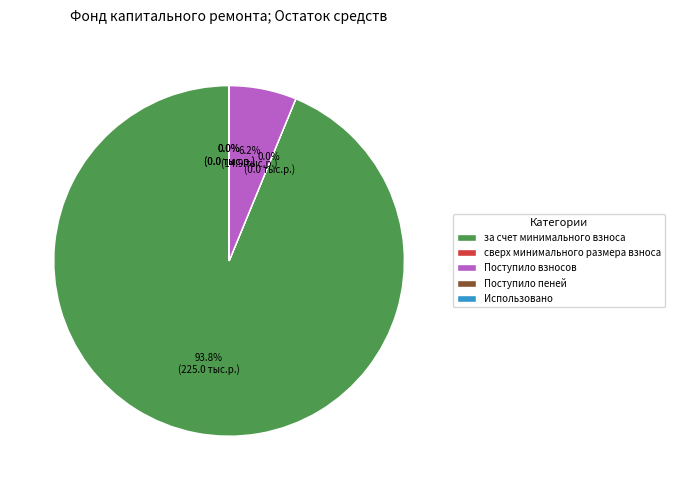

Is there a majority slice in this chart?

Yes